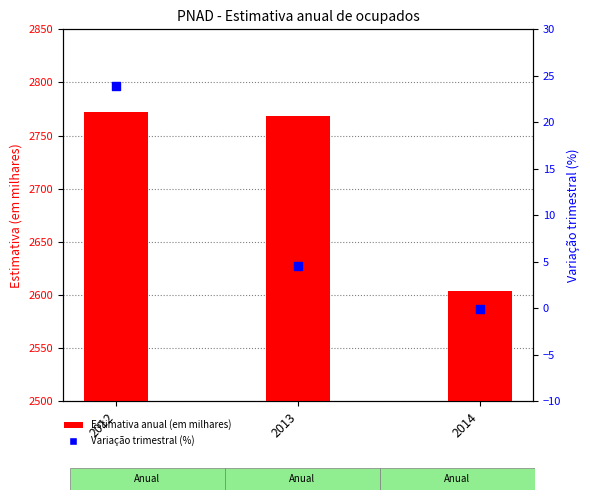

Which series contains the highest Y value?

Estimativa anual (em milhares)